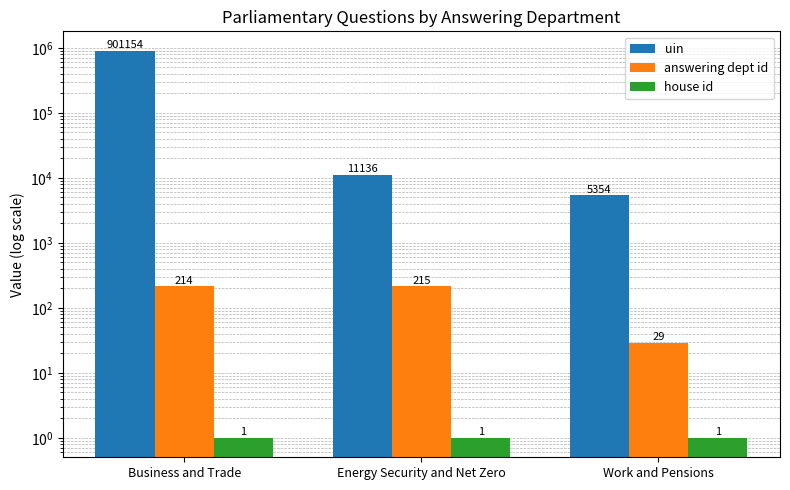

What is the difference between the maximum and minimum values in the answering dept id series?

186